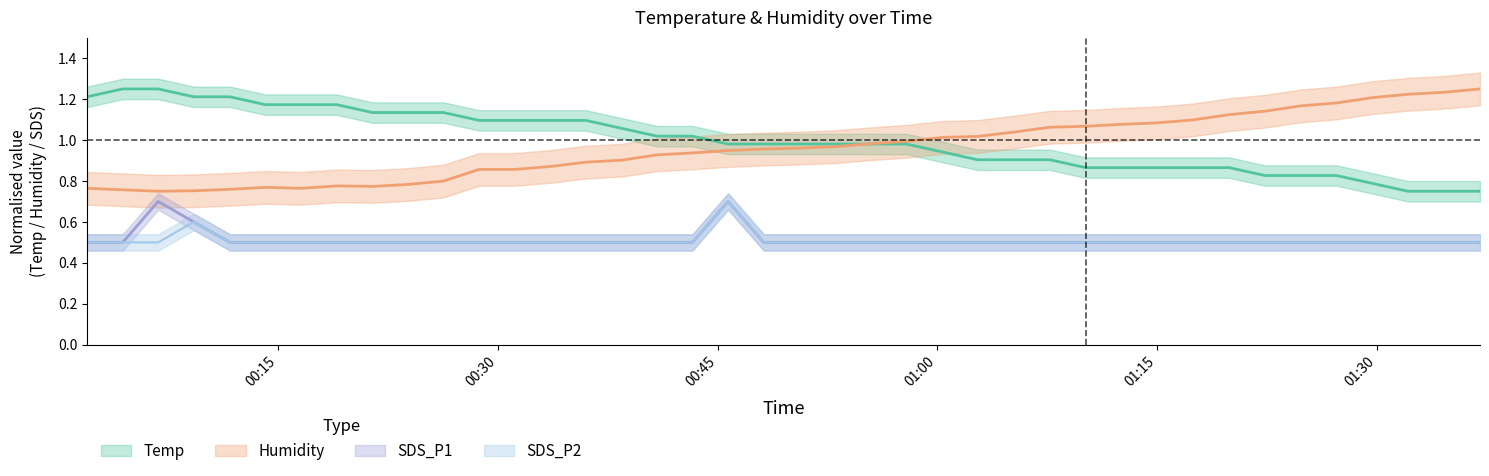

Does the chart display data point markers on the line(s)?

No